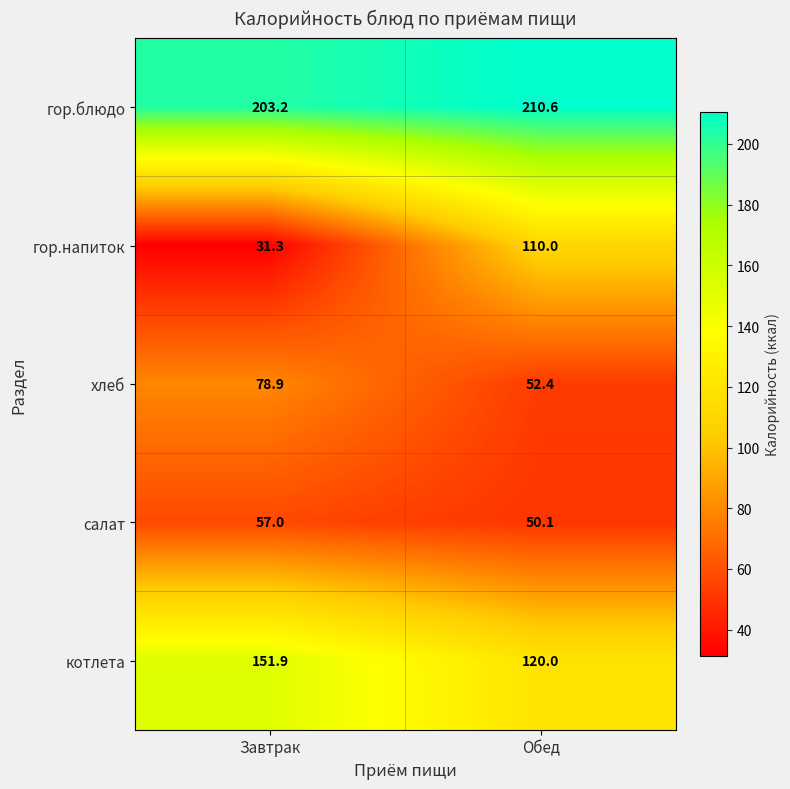

What is the difference between the maximum and minimum values in the гор.напиток series?

78.7